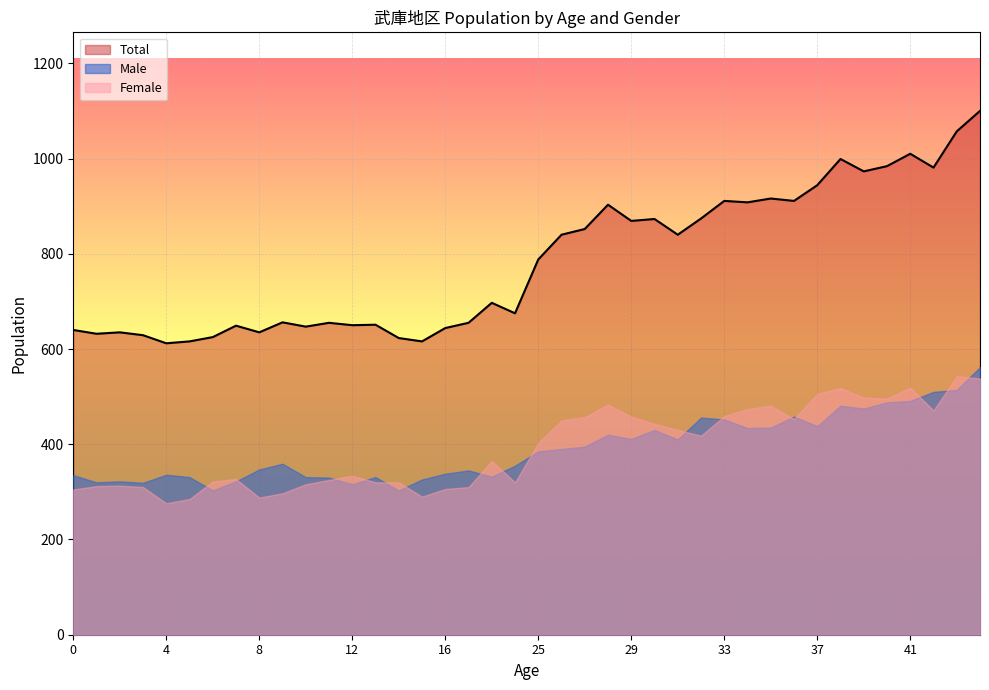

Which label corresponds to the smallest value in the chart?

4